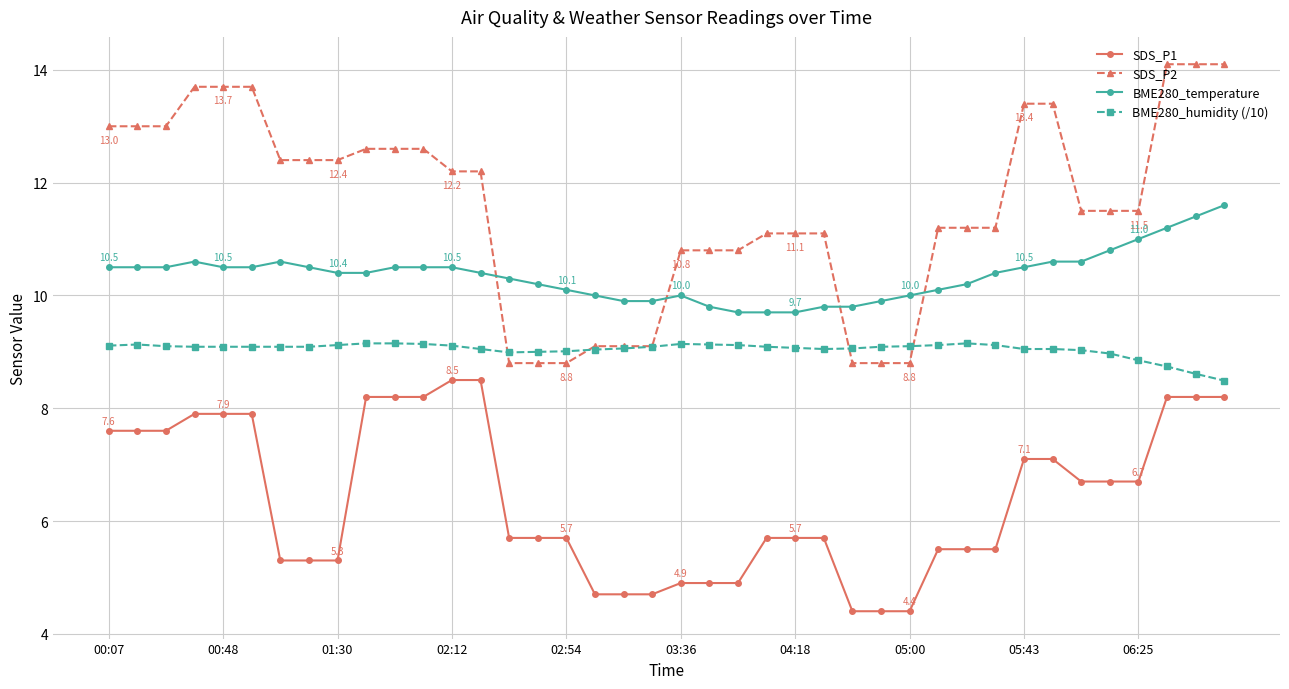

What is the value of the BME280_humidity (/10) point at the 24th from the left?

9.1